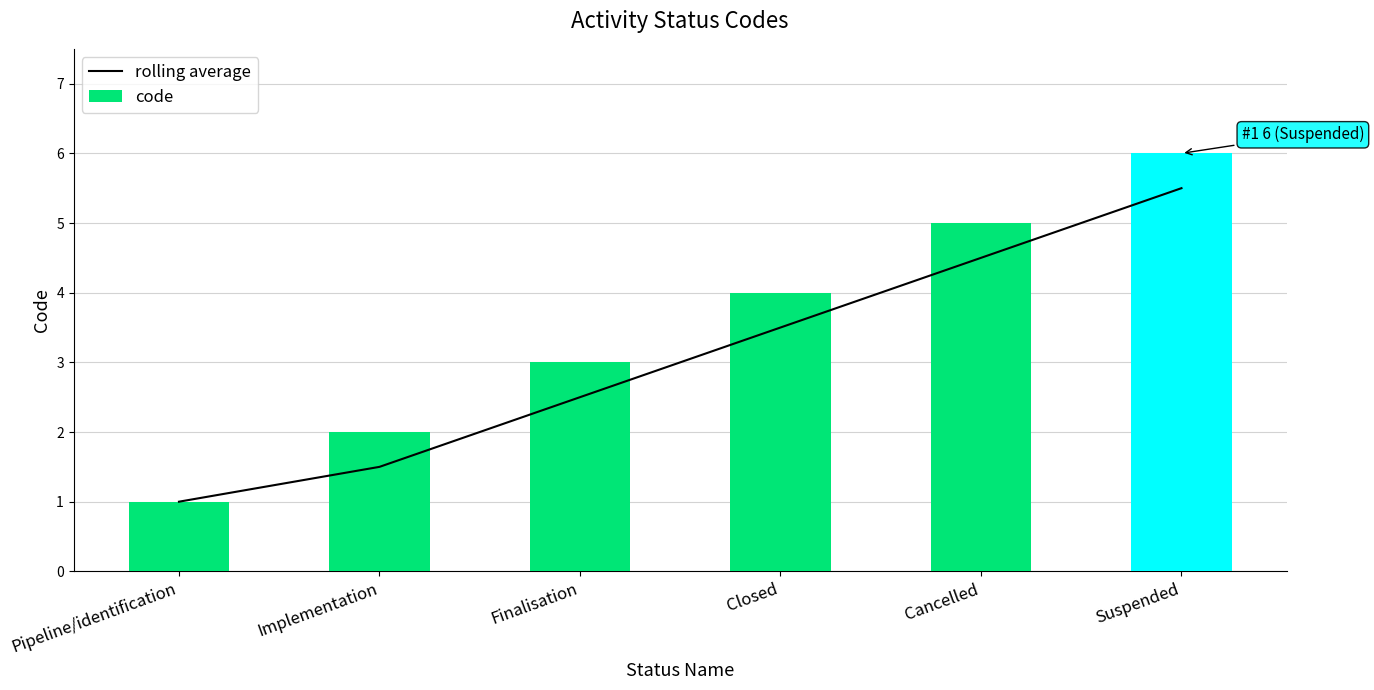

Where is code nearest to the value 3?

Finalisation